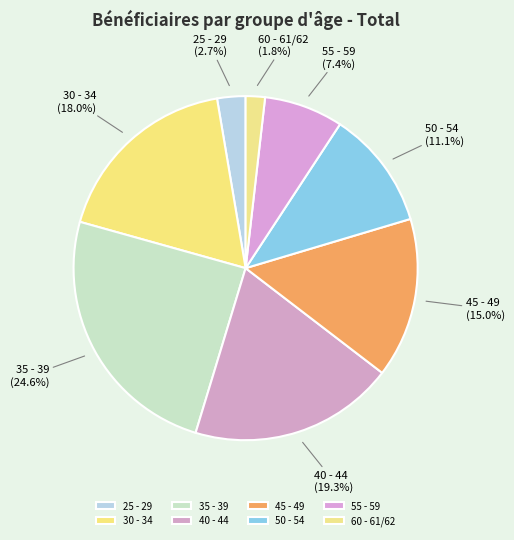

What percentage do 50 - 54 and 25 - 29 together represent?

13.8%